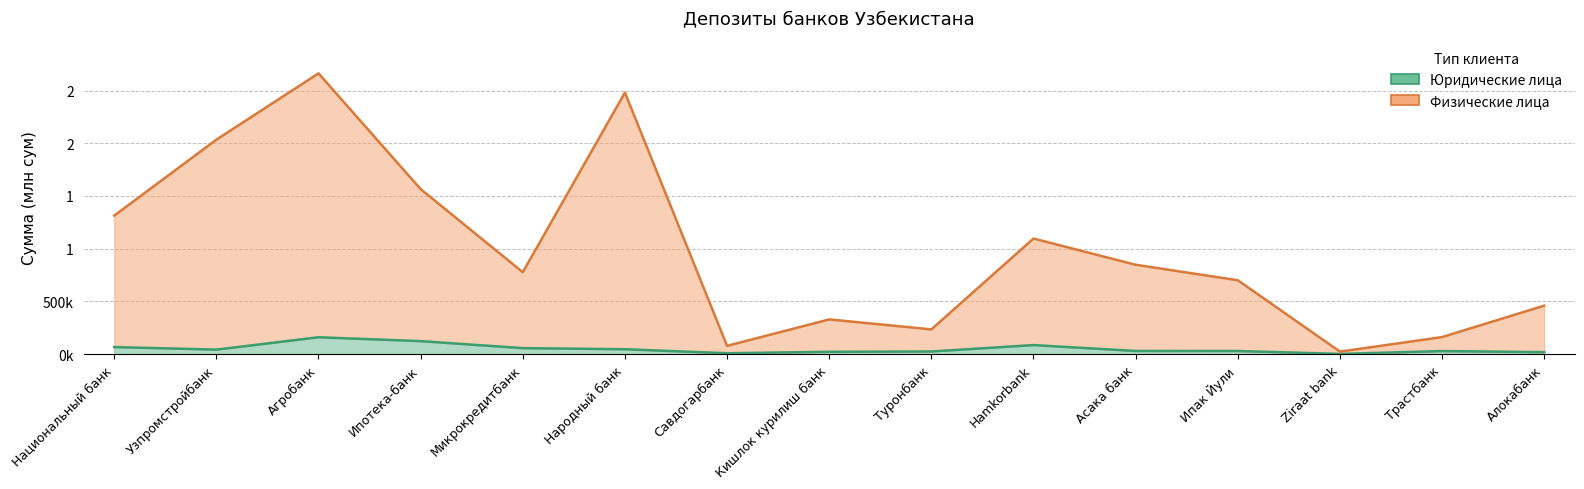

Does the chart display data point markers on the line(s)?

No